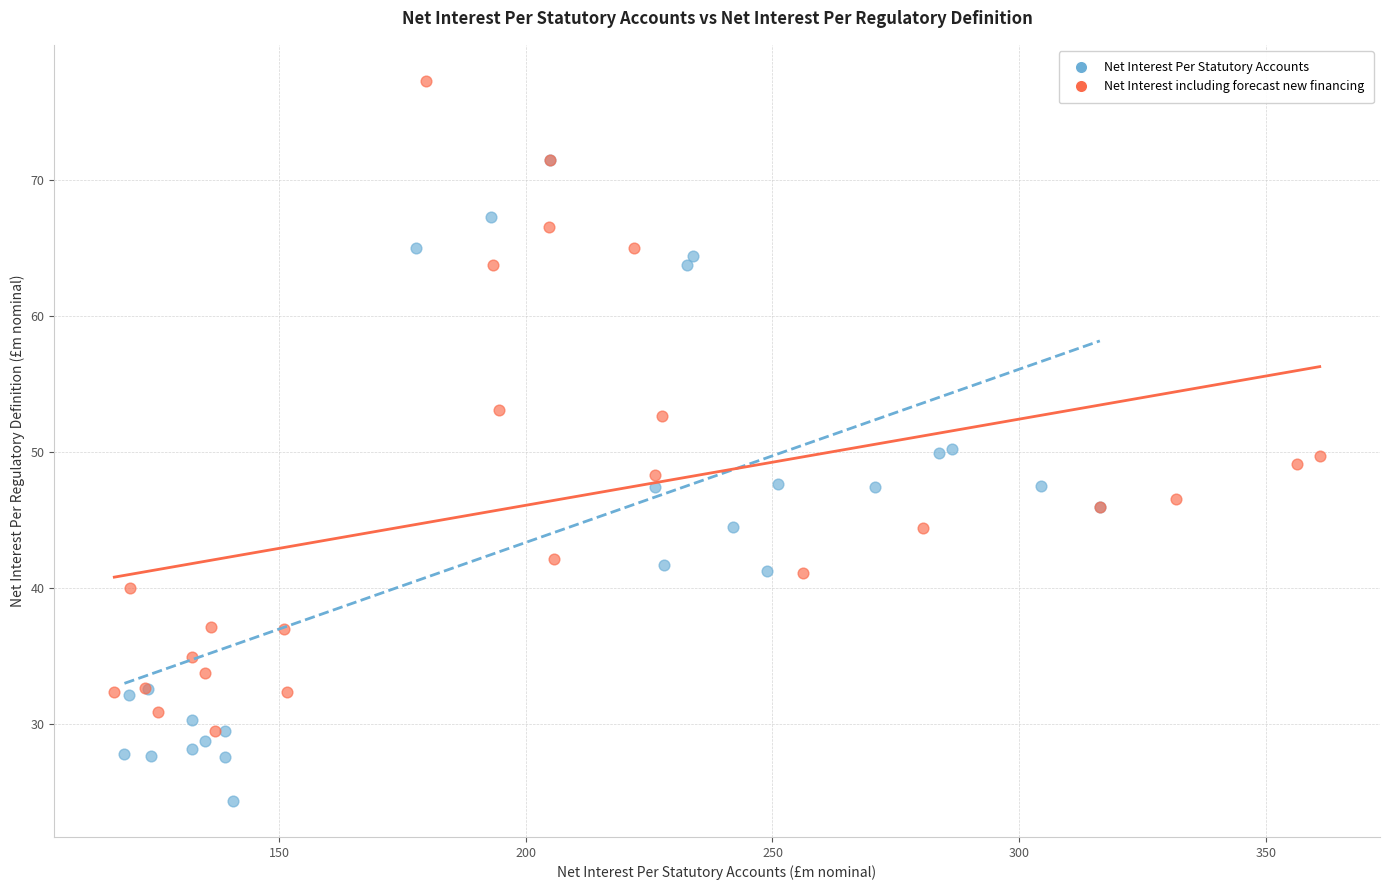

What are all the series names shown in the legend?

Net Interest Per Statutory Accounts, Net Interest including forecast new financing